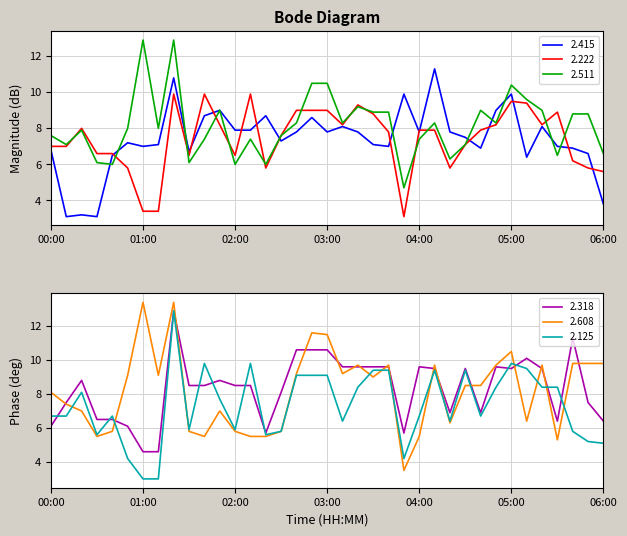

What is the label of the 36th point from the left?

05:50